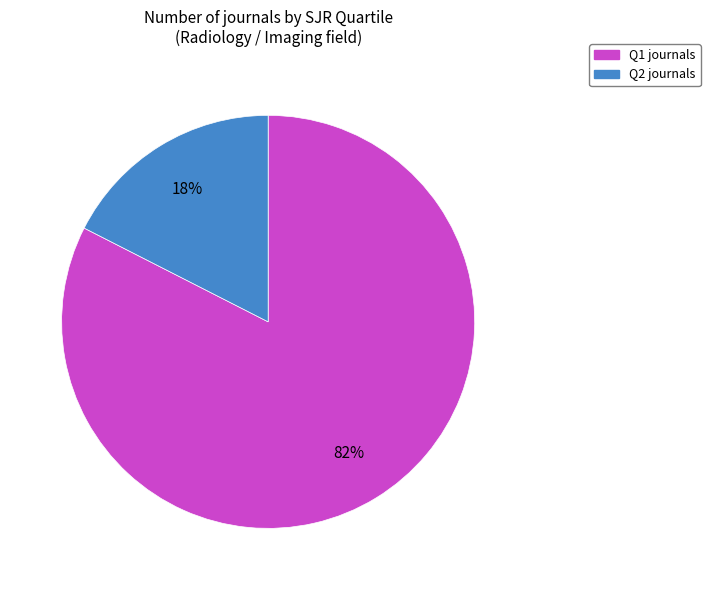

To the nearest percent, what is the average slice percentage?

50%